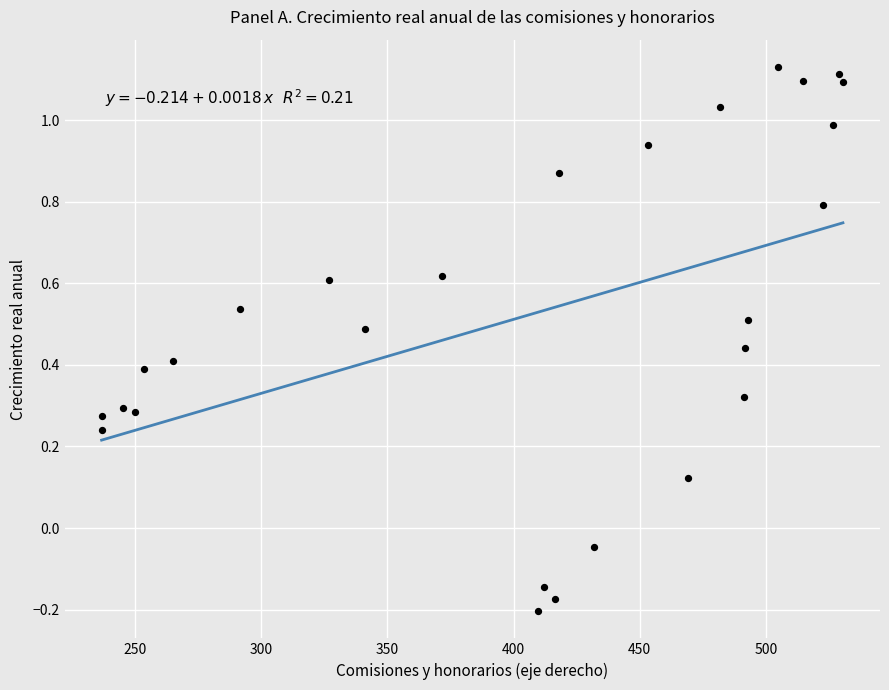

What is the range of X values (max minus min)?

293.6